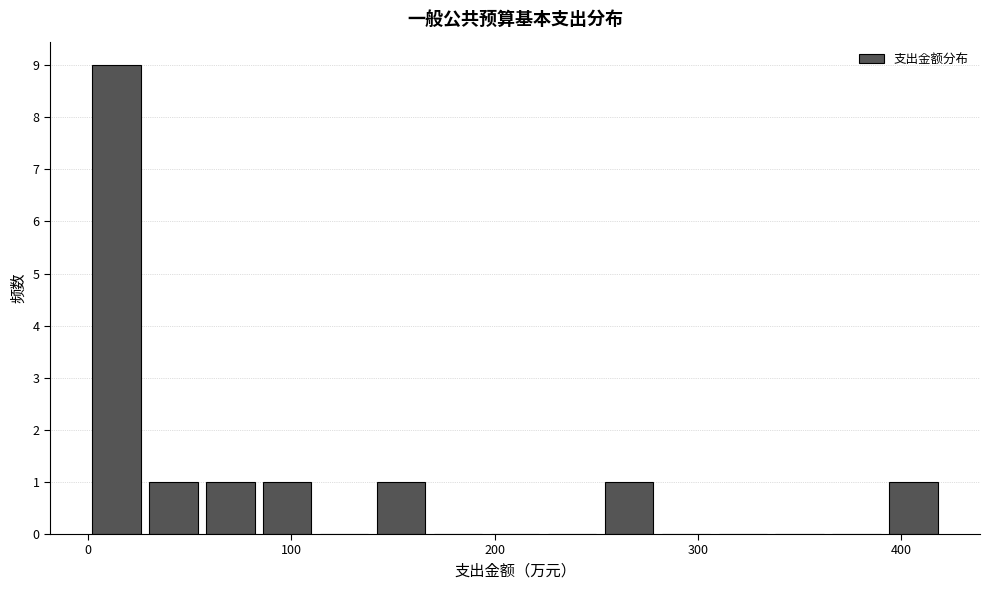

Read against the x-axis, roughly where is the centre of the tallest bar?

10